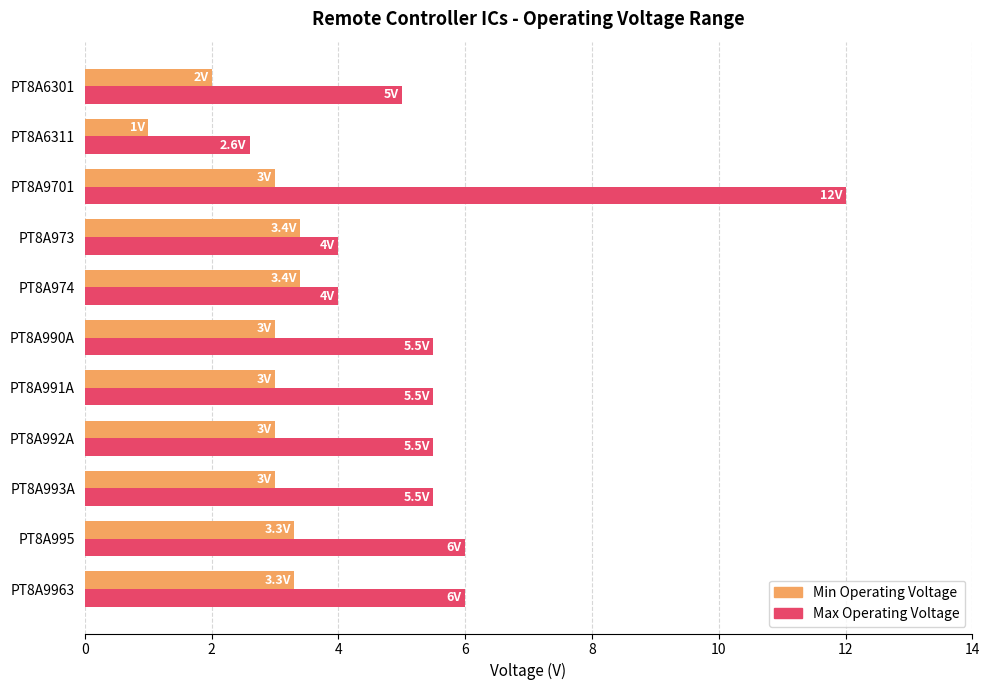

Which series has the widest spread of values?

Max Operating Voltage